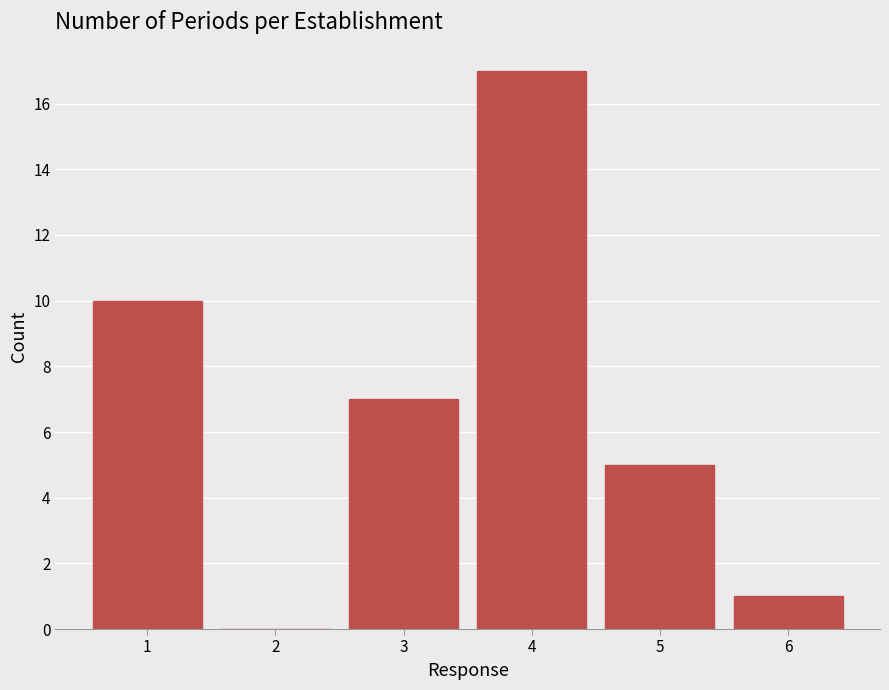

Reading left to right, transcribe this chart: for each bar, give the range it covers on the x-axis and its height. The values are not printed on the chart, so give them approximately, as read against the axis.

0.5 to 1.5: 10
1.5 to 2.5: 0
2.5 to 3.5: 7
3.5 to 4.5: 17
4.5 to 5.5: 5
5.5 to 6.5: 1